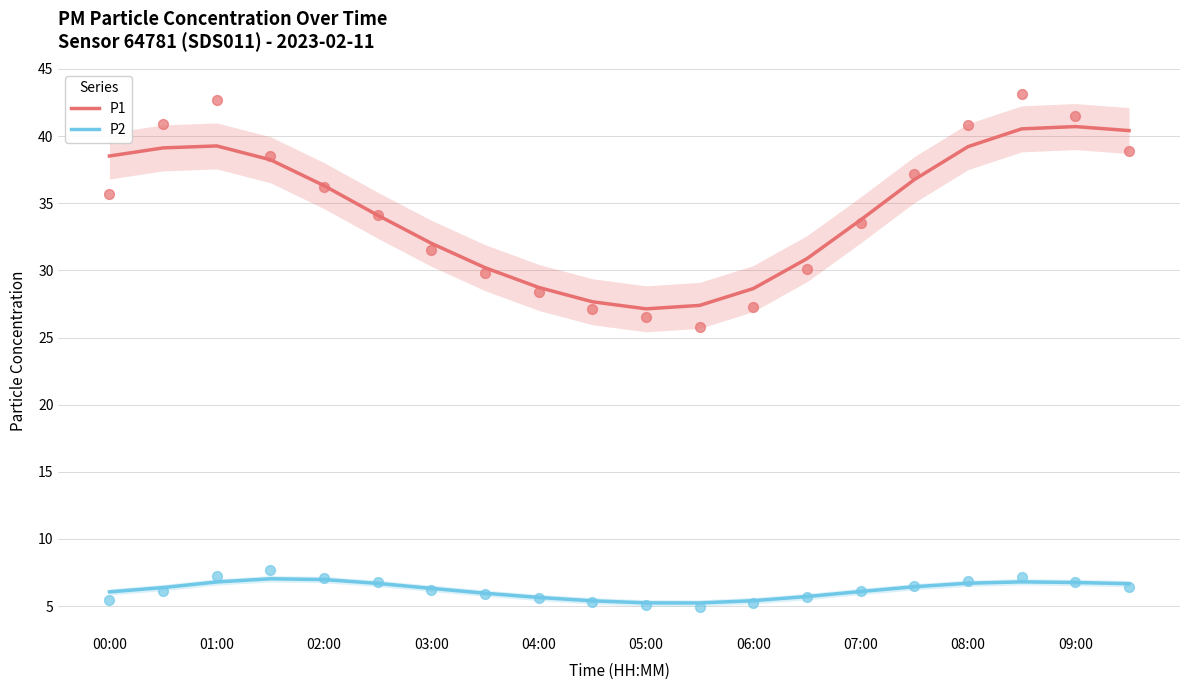

What are all the series names shown in the legend?

P1, P2